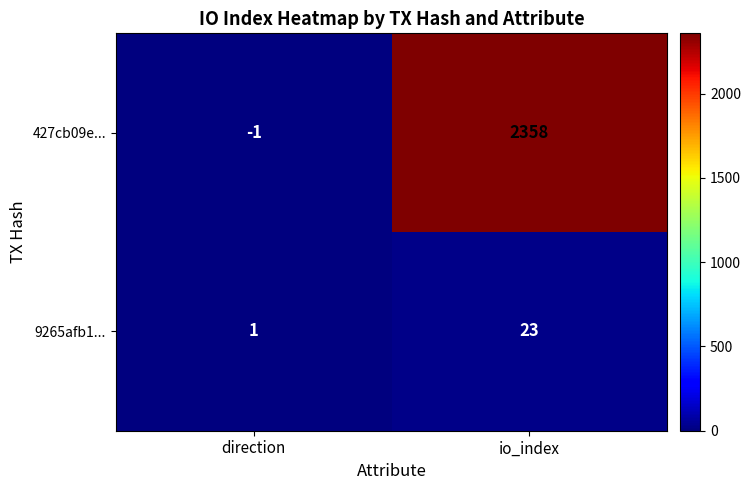

Between direction and io_index, which series saw the biggest shift?

427cb09e...